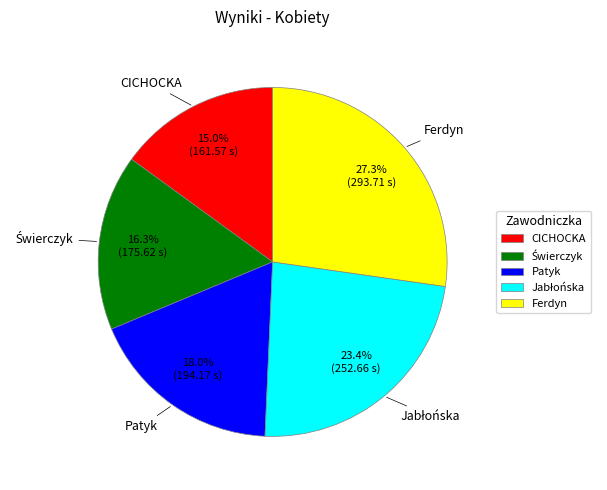

Is there a majority slice in this chart?

No